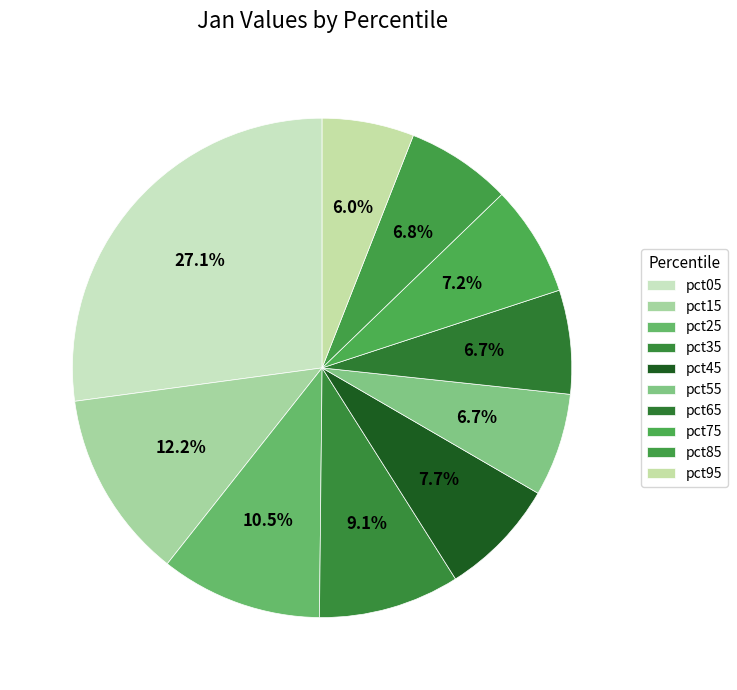

Rank the categories by value from highest to lowest.

pct05, pct15, pct25, pct35, pct45, pct75, pct85, pct65, pct55, pct95